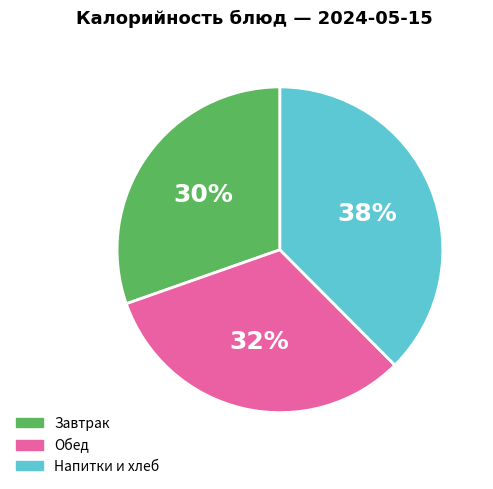

Approximately how many times larger is the value at Завтрак compared to Напитки и хлеб?

0.8